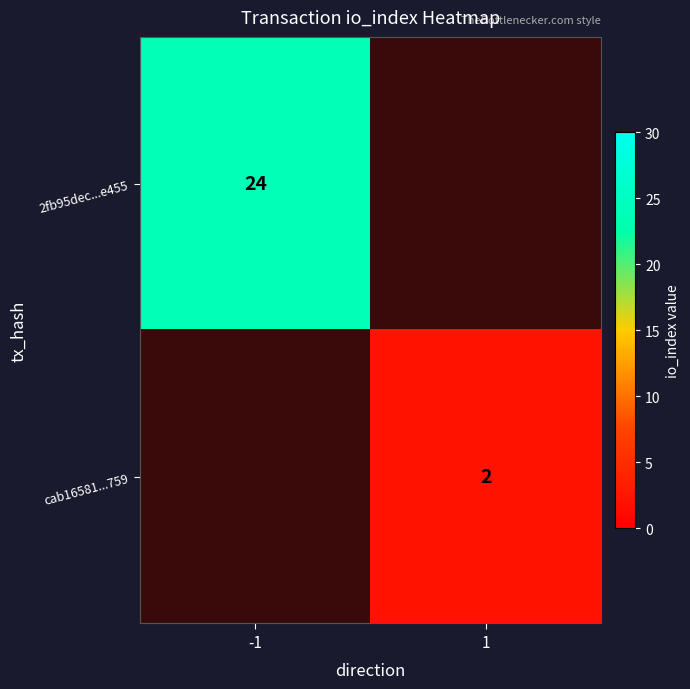

Is it true that 2fb95dec...e455 equals 34.1 at -1?

False